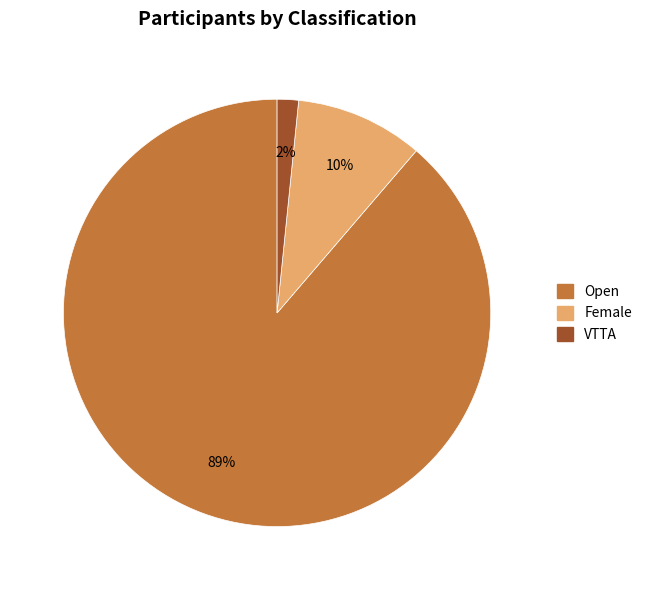

Rank the categories by value from highest to lowest.

Open, Female, VTTA